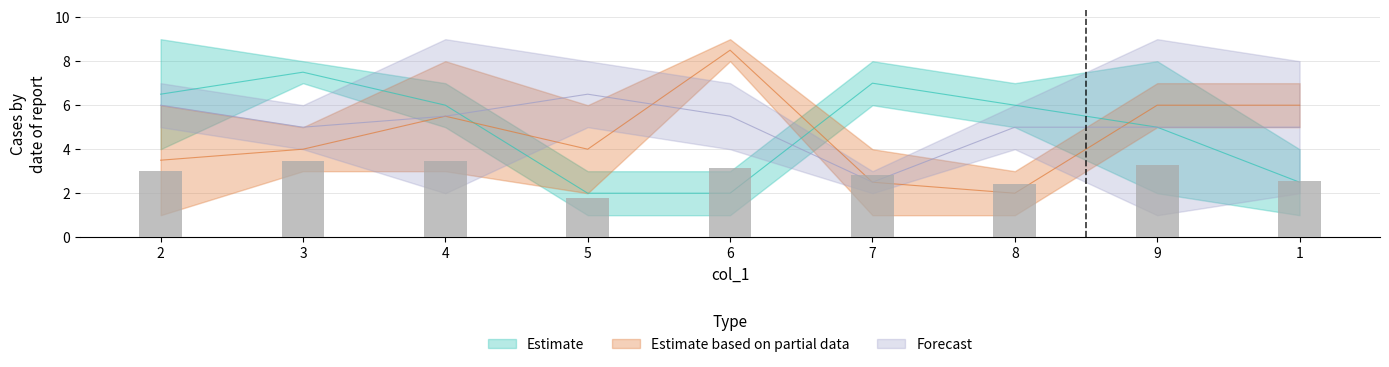

At how many categories does at least one series exceed 3?

9